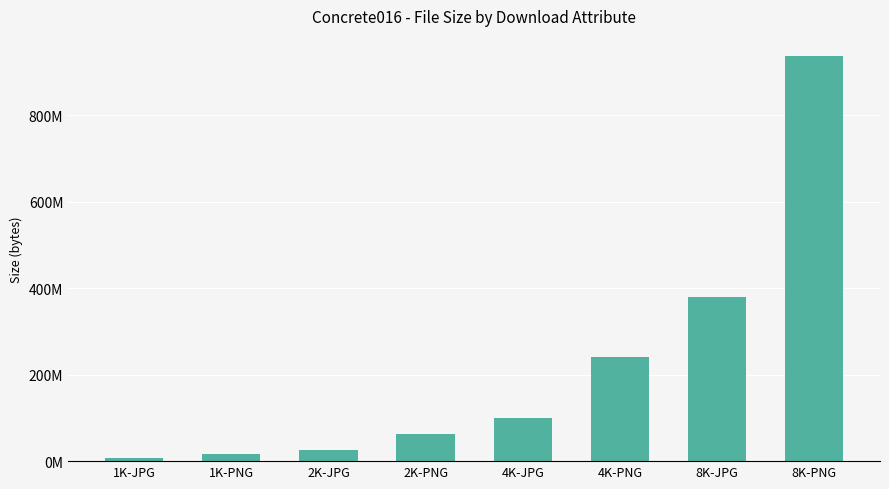

Reading left to right, extract all data points from this chart.

1K-JPG=6969185	1K-PNG=16154788	2K-JPG=26143969	2K-PNG=61830091	4K-JPG=99366087	4K-PNG=240914177	8K-JPG=378755268	8K-PNG=937008664